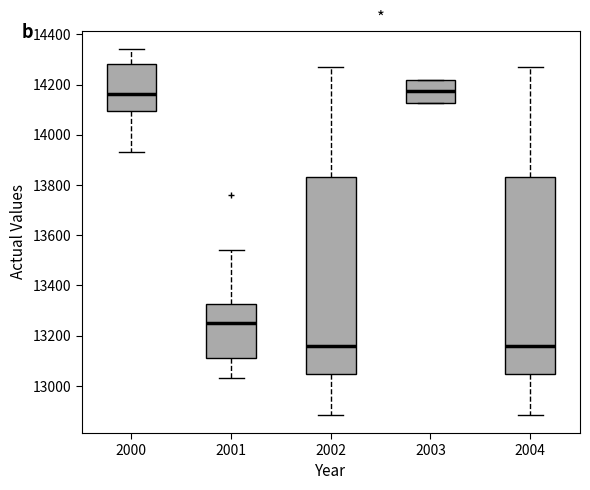

Reading left to right, read every box against the y-axis: the position of its median line, the range the box covers, and the ends of its whiskers. The values are not printed on the chart, so give them approximately, as read against the axis.

2000: median 14160, box 14100 to 14280, whiskers 13940 to 14340
2001: median 13260, box 13120 to 13320, whiskers 13040 to 13540
2002: median 13160, box 13040 to 13840, whiskers 12880 to 14280
2003: median 14180, box 14120 to 14220, whiskers 14120 to 14220
2004: median 13160, box 13040 to 13840, whiskers 12880 to 14280